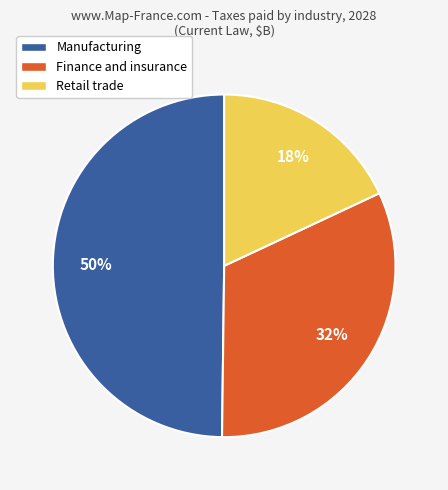

Is it true that Manufacturing is 63% of the pie?

False